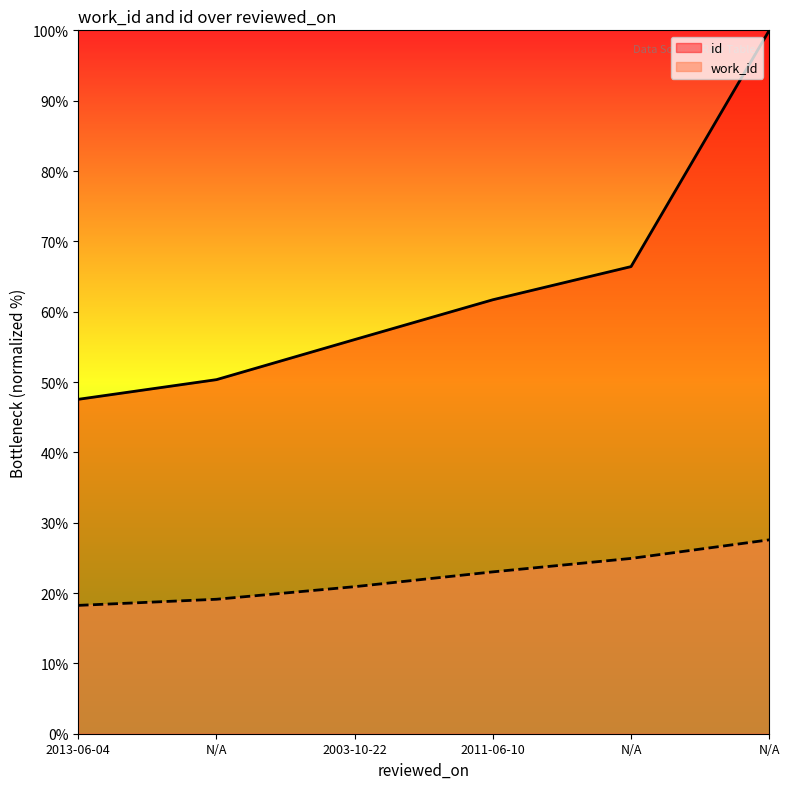

Reading left to right, what are all the values shown in this chart?

work_id: 2013-06-04=18.2	N/A=19.1	2003-10-22=20.9	2011-06-10=23.0	N/A=24.9	N/A=27.6
id: 2013-06-04=47.5	N/A=50.3	2003-10-22=56.0	2011-06-10=61.7	N/A=66.4	N/A=100.0